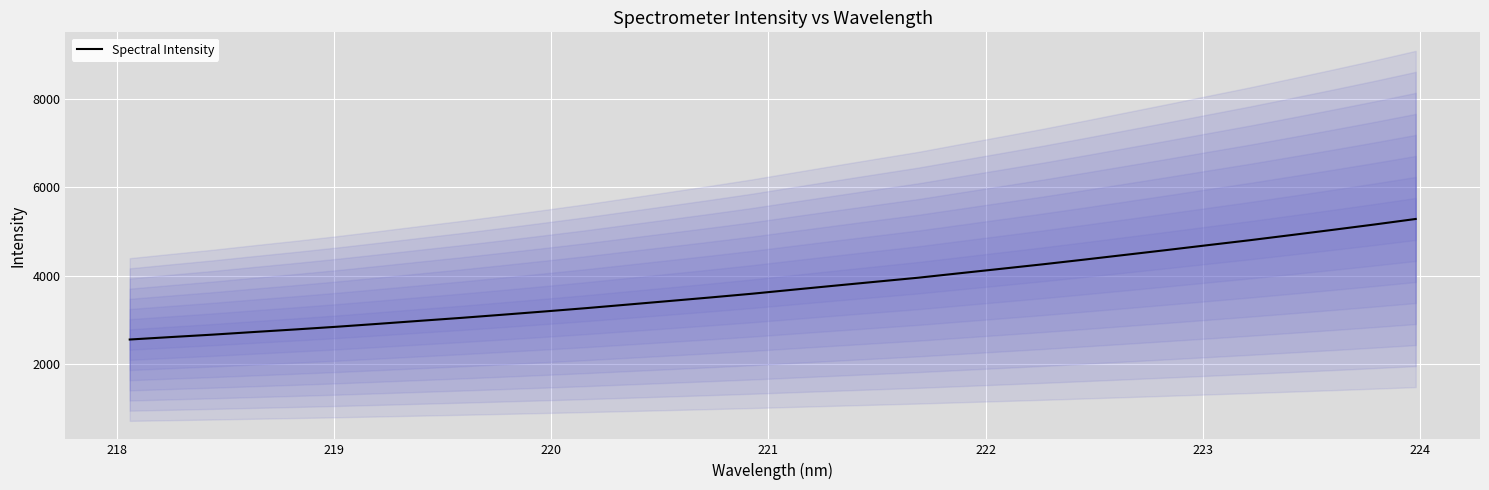

What is the difference between the maximum and minimum values?

2729.0